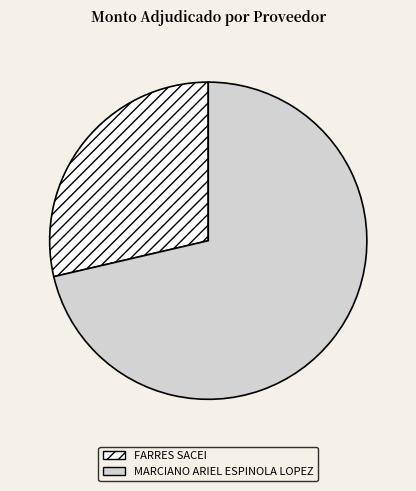

Rank the categories by value from highest to lowest.

MARCIANO ARIEL ESPINOLA LOPEZ, FARRES SACEI